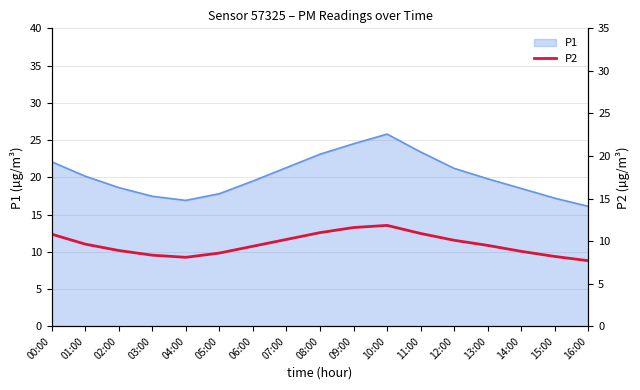

How many points are lower than both their immediate neighbors (excluding endpoints)?

1